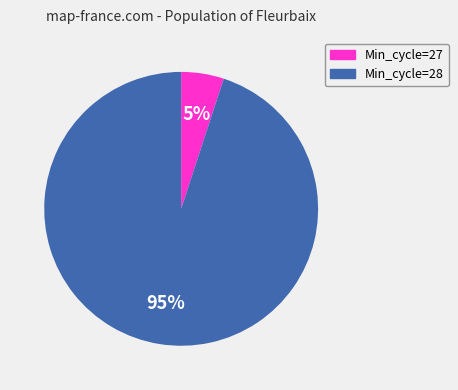

Is there any slice that represents more than half of the pie?

Yes